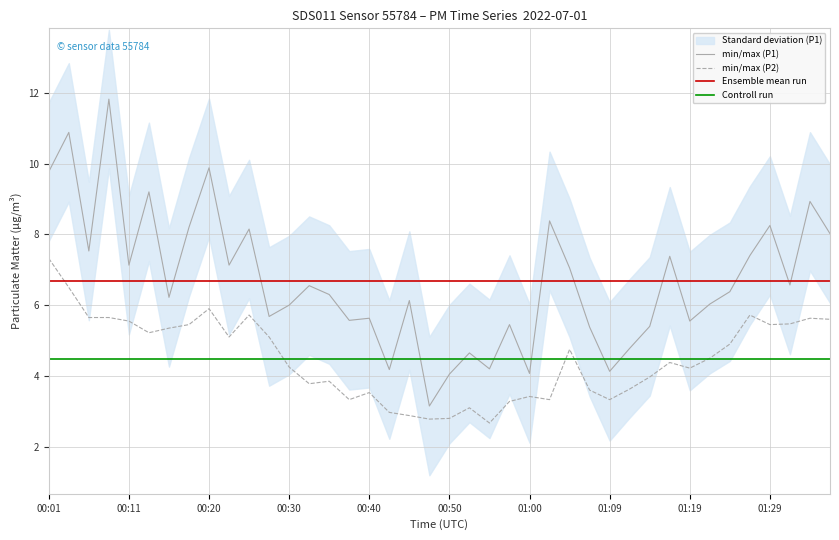

True or false: min/max (P2) and min/max (P1) cross at least once.

False